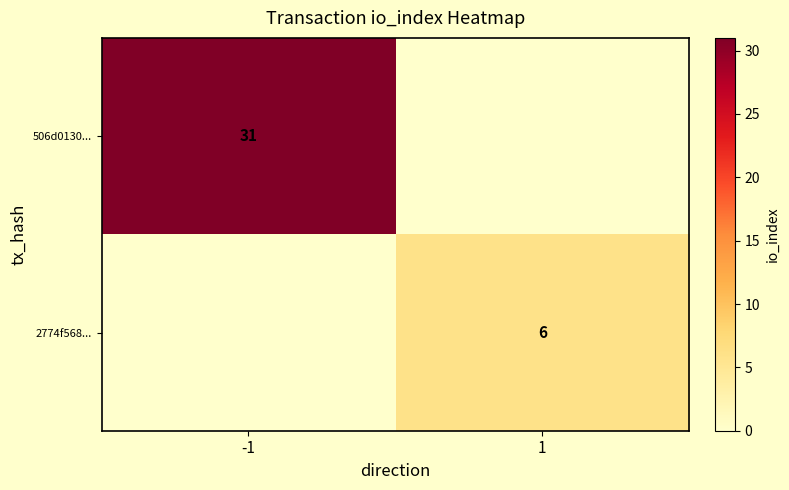

True or false: 2774f568... has a value of 2 at 1.

False